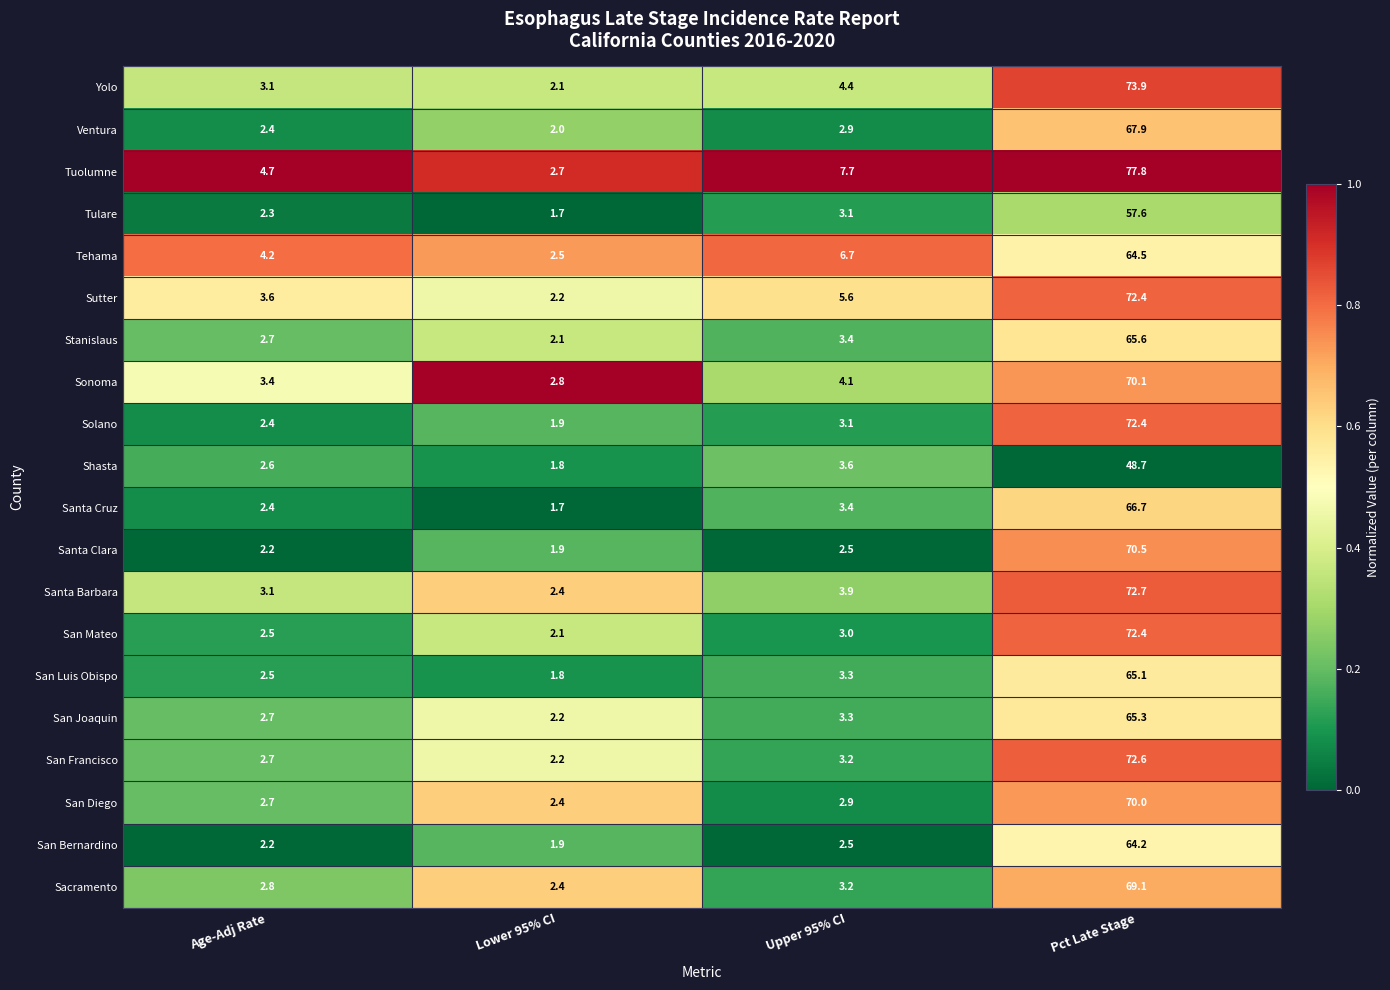

List the labels in order of Stanislaus value, largest first.

Pct Late Stage, Upper 95% CI, Age-Adj Rate, Lower 95% CI